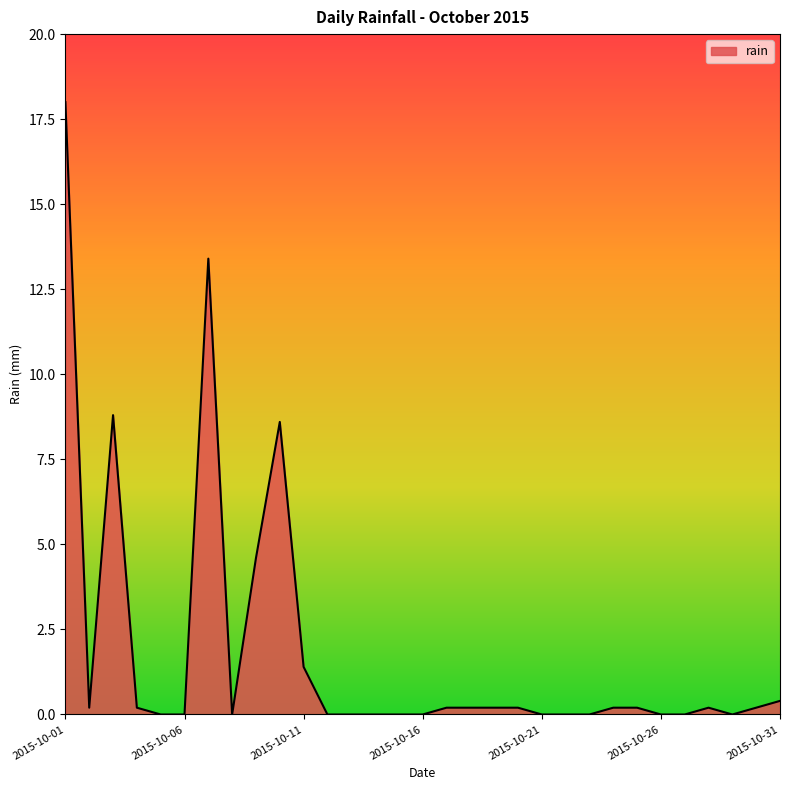

What is the greatest value displayed?

18.0